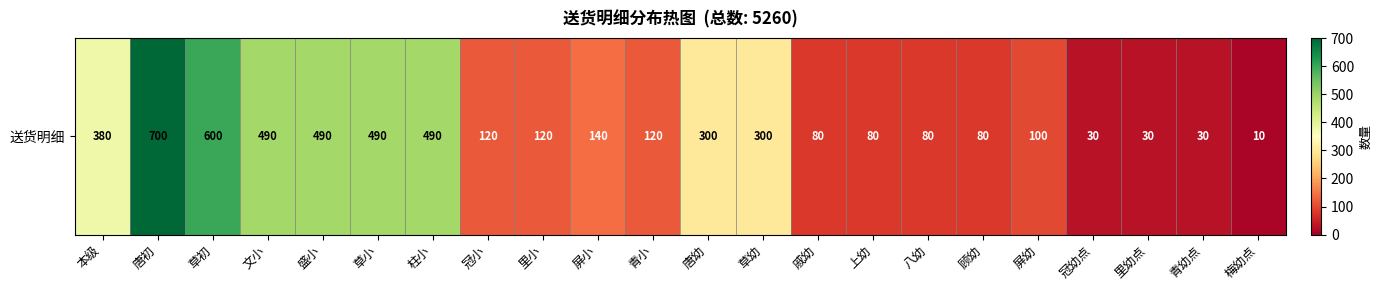

The value at 八幼 is 80. True or false?

True